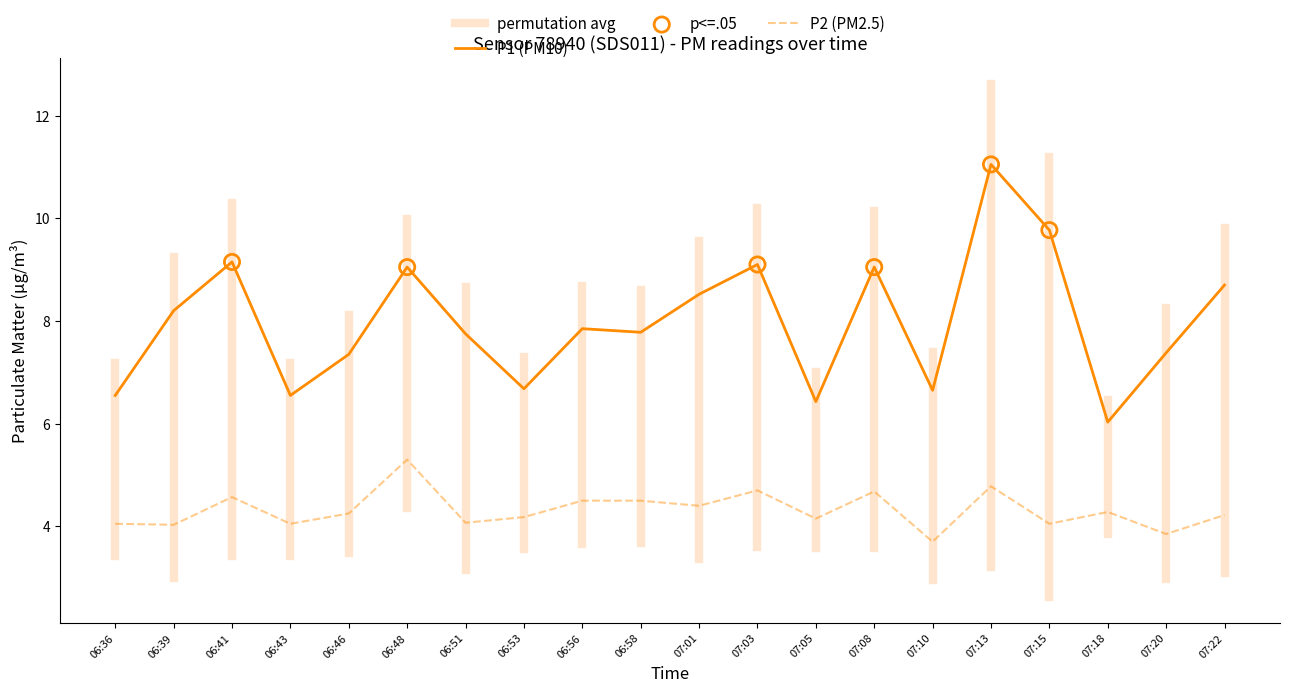

At how many categories does at least one series exceed 7?

14